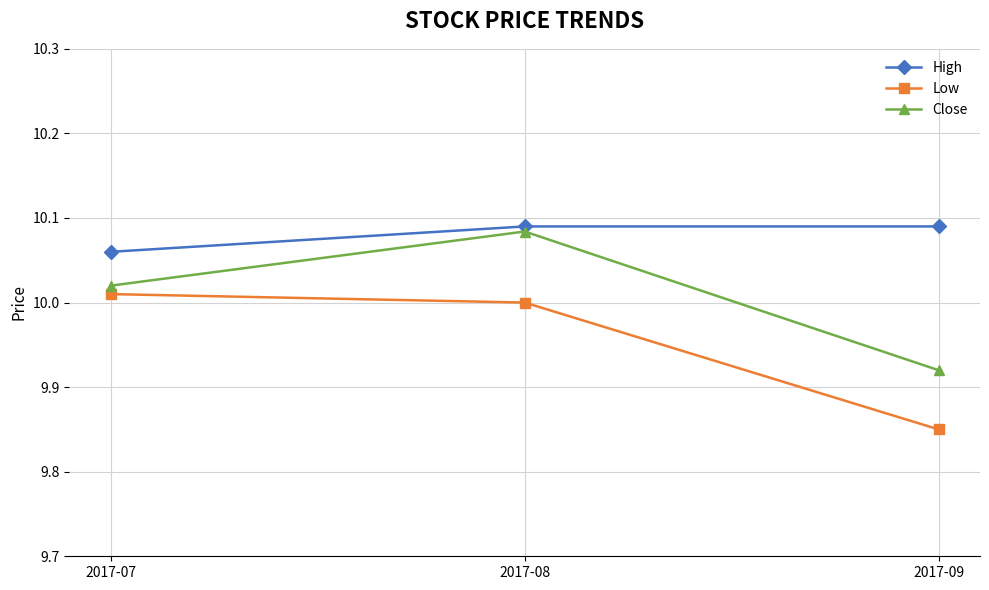

The Low series shows 14.0 at 2017-07. True or false?

False